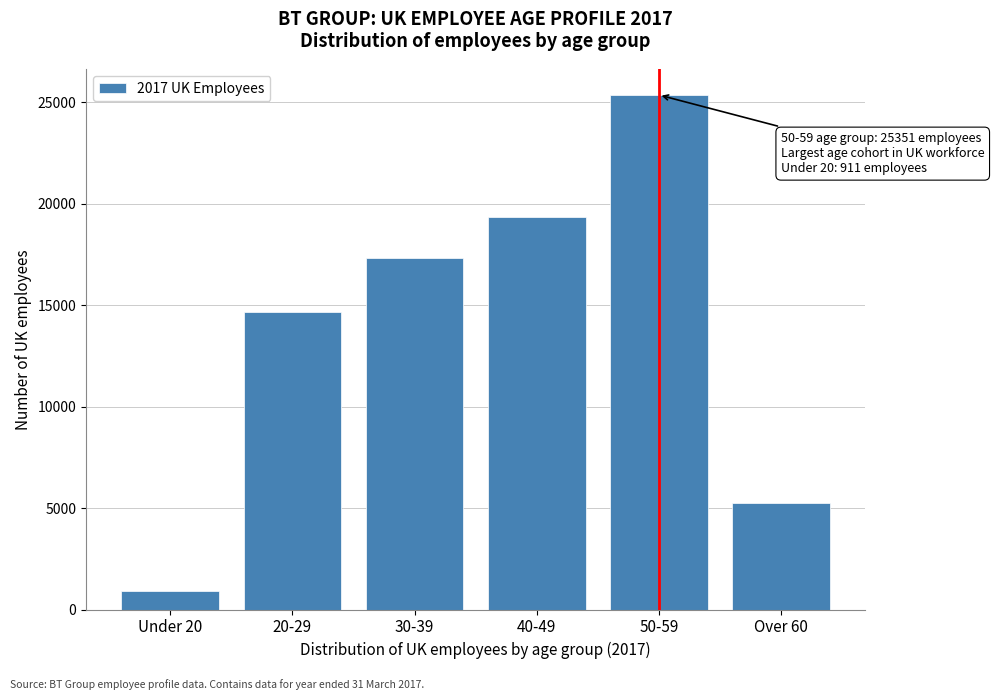

Reading right to left, list all the values displayed in this chart.

Over 60=5227.4	50-59=25351.4	40-49=19334.3	30-39=17309.4	20-29=14676.8	Under 20=911.5